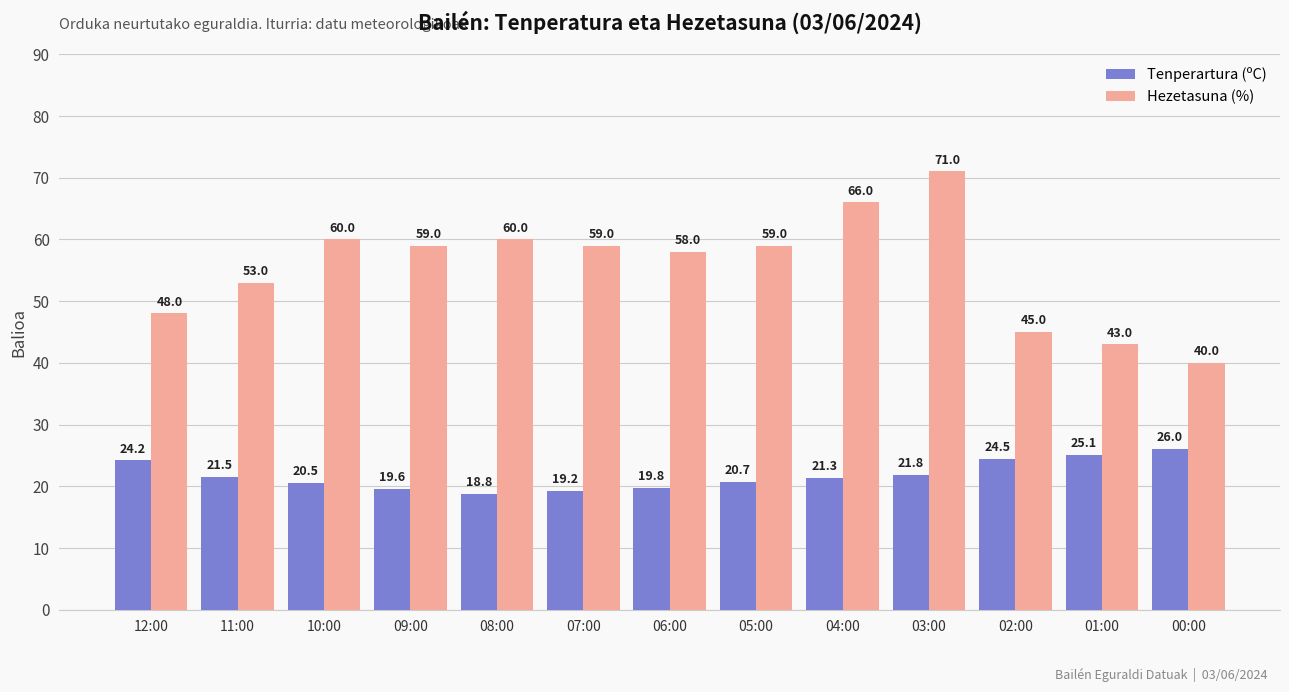

What is the lowest value of the Hezetasuna (%) series?

40.0